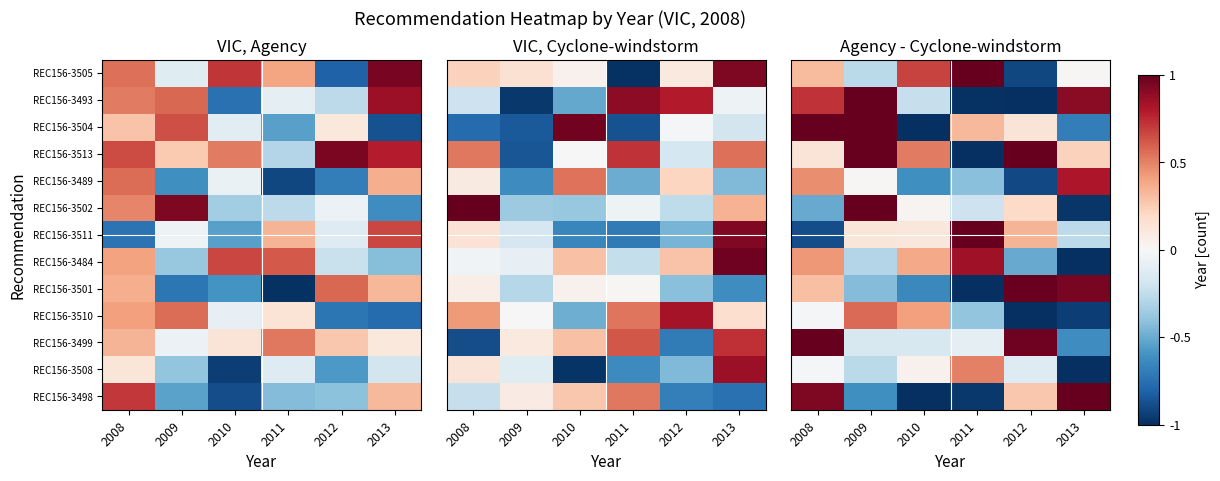

What is the approximate value of REC156-3484 at 2009?

-0.3